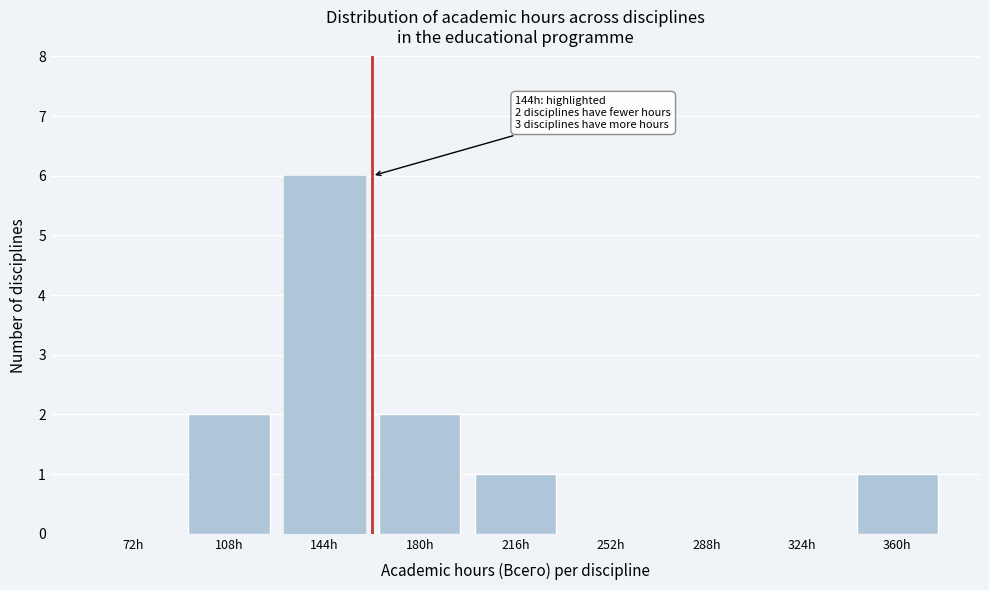

Reading right to left, list all the values displayed in this chart.

360h=1	324h=0	288h=0	252h=0	216h=1	180h=2	144h=6	108h=2	72h=0